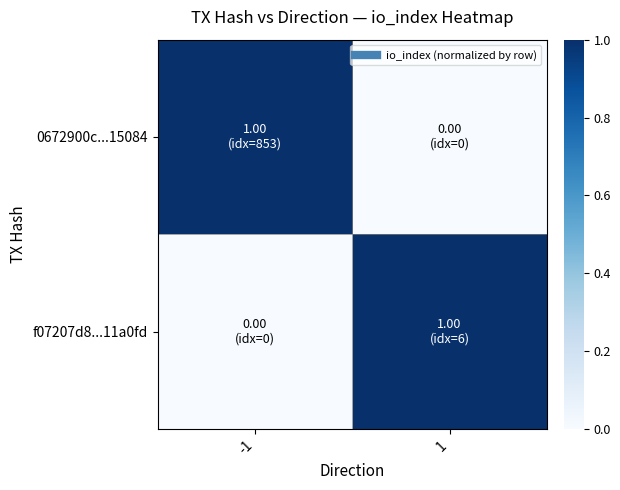

At how many categories does at least one series exceed 0?

2